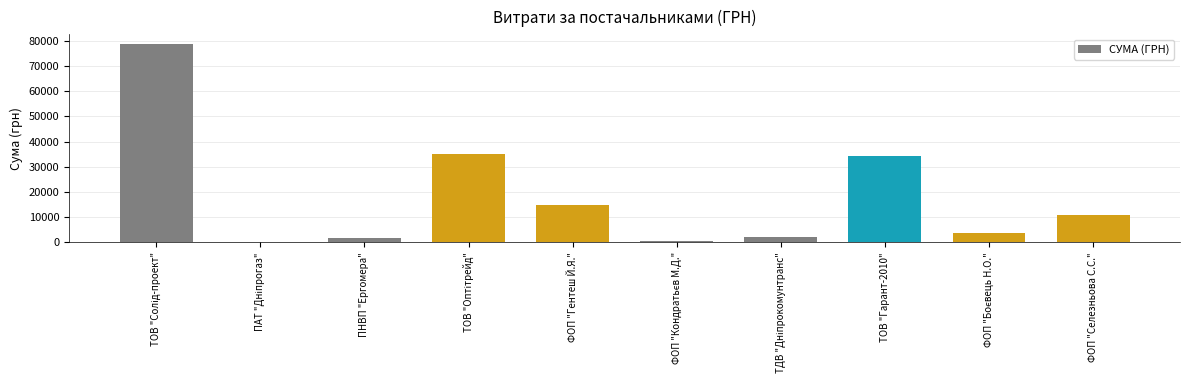

What is the change in value from ТОВ "Гарант-2010" to ФОП "Селезньова С.С."?

-23496.0